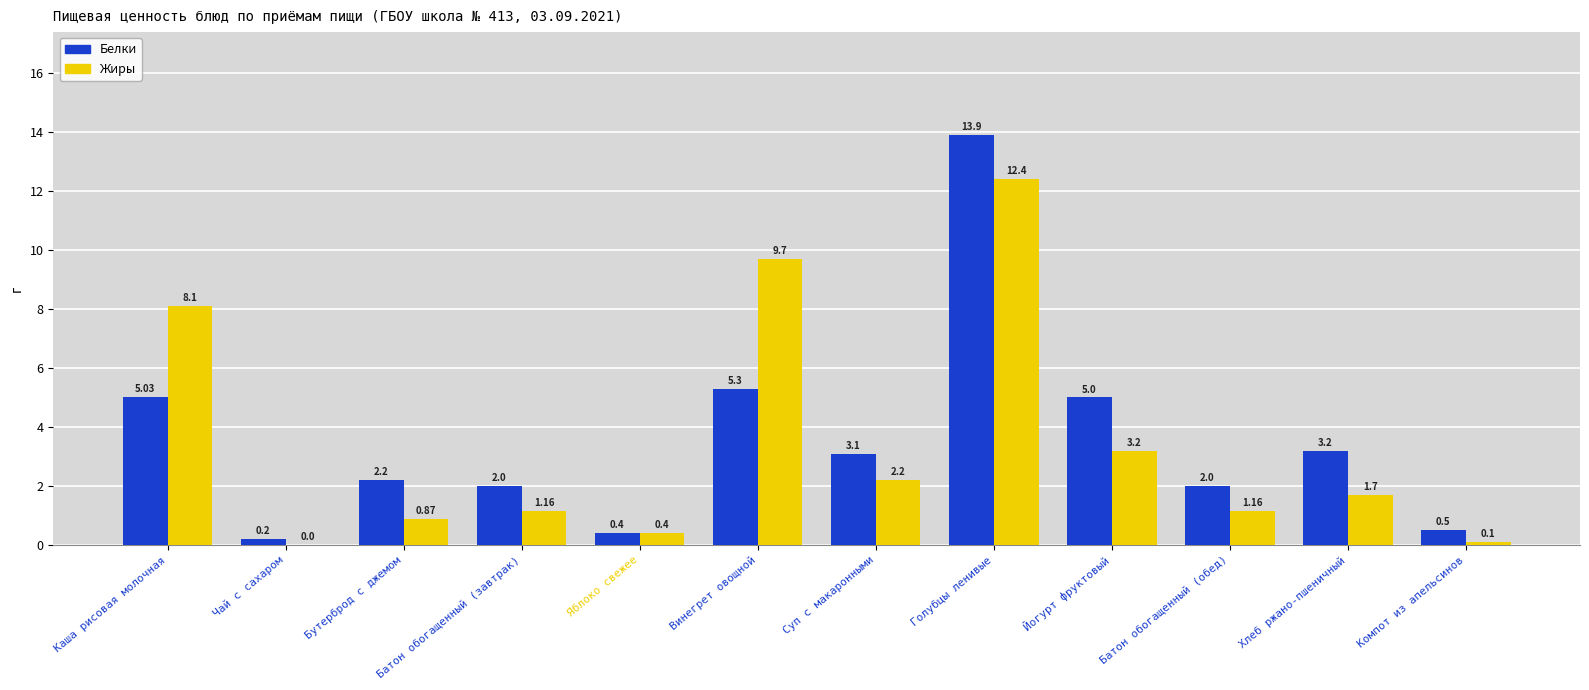

The Белки series shows 3.2 at Бутерброд с джемом. True or false?

False